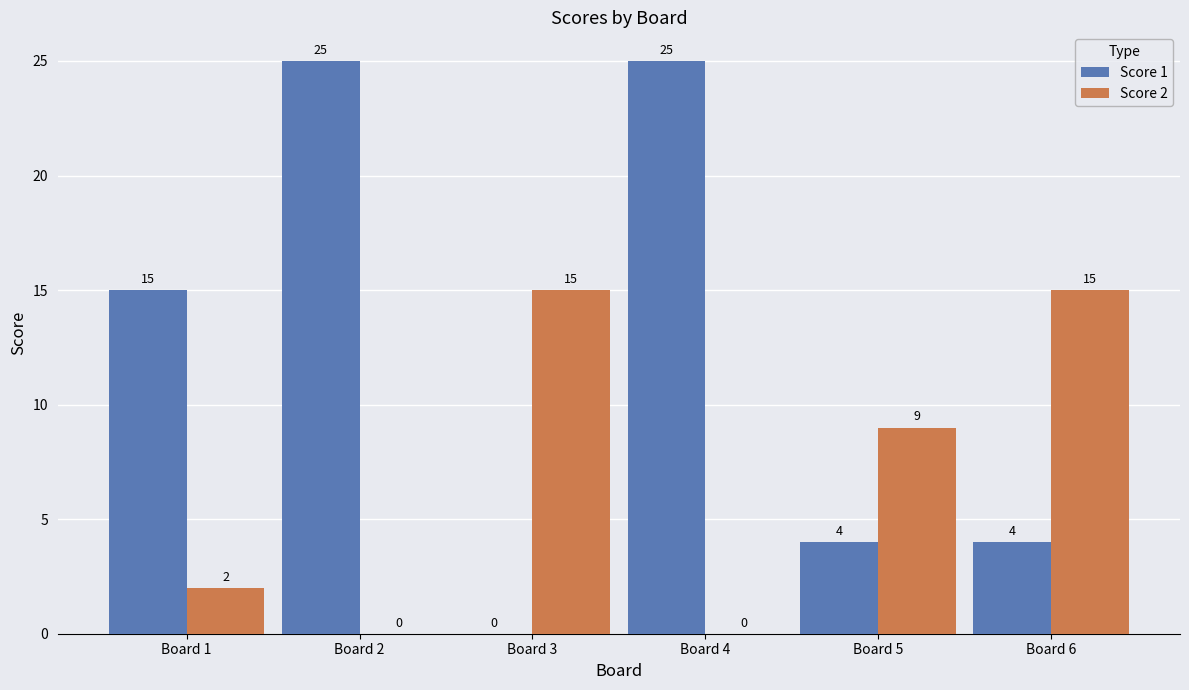

Reading left to right, list all the values displayed in this chart.

Score 1: Board 1=15	Board 2=25	Board 3=0	Board 4=25	Board 5=4	Board 6=4
Score 2: Board 1=2	Board 2=0	Board 3=15	Board 4=0	Board 5=9	Board 6=15